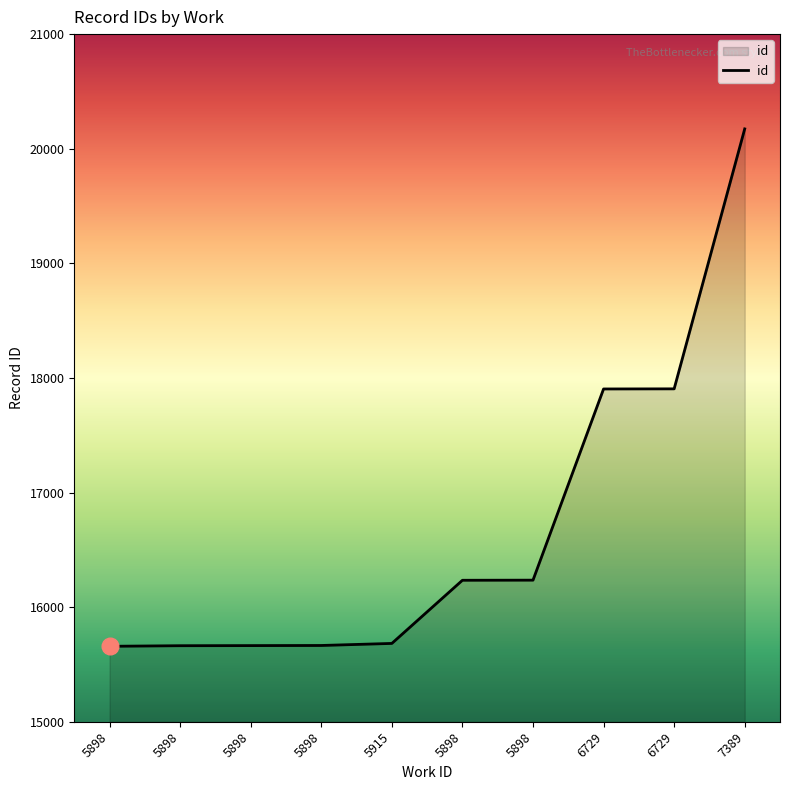

Does the chart have visible grid lines?

No